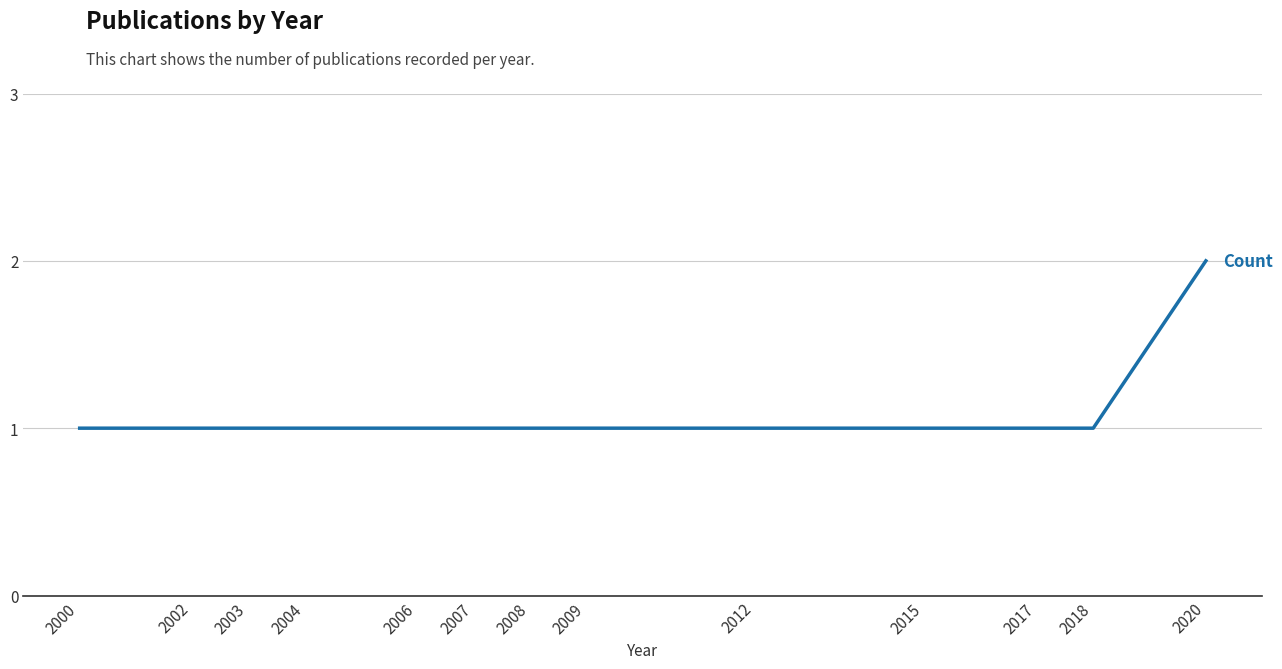

Which category has the highest value across all series?

2020